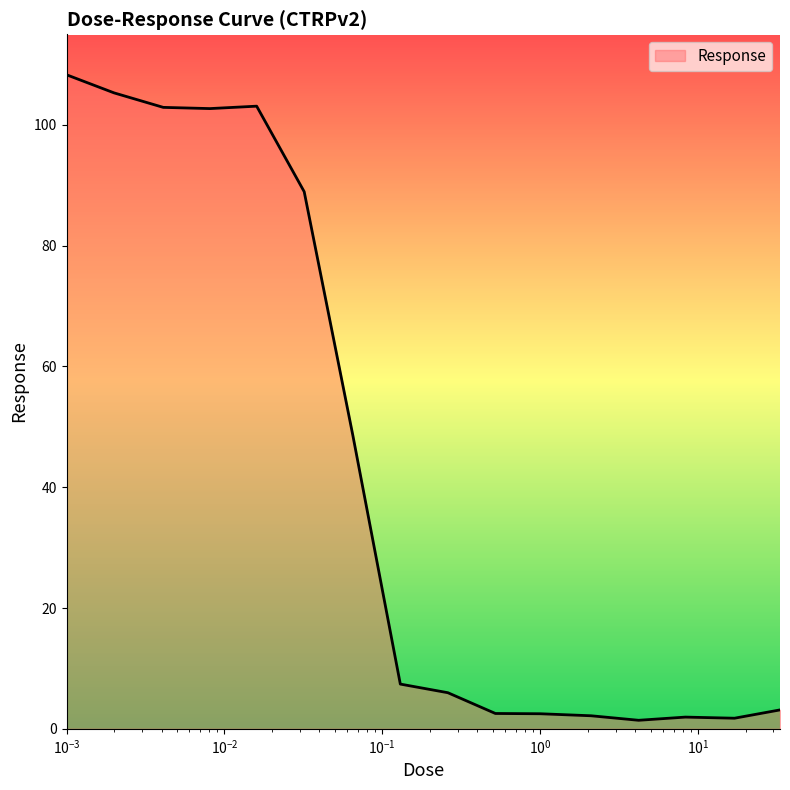

What is the maximum value shown in the chart?

108.3